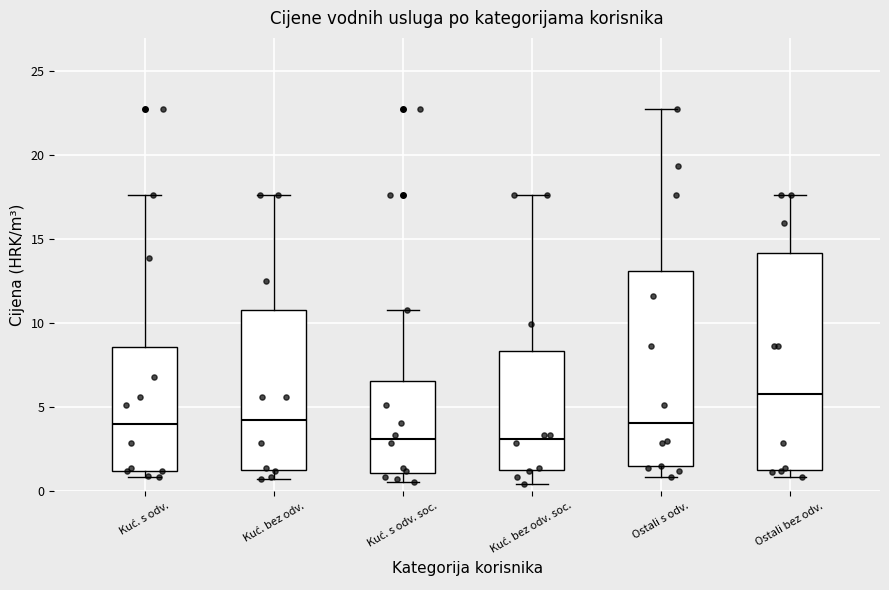

Reading left to right, transcribe this box plot: for each box, give where its median line is, the range the box spans, and where its two whiskers end, as read against the y-axis. The values are not printed on the chart, so give them approximately, as read against the axis.

Kuć. s odv.: median 4.0, box 1.0 to 8.5, whiskers 1.0 (just below the box's lower edge) to 17.5
Kuć. bez odv.: median 4.0, box 1.0 to 11.0, whiskers 0.5 to 17.5
Kuć. s odv. soc.: median 3.0, box 1.0 to 6.5, whiskers 0.5 to 11.0
Kuć. bez odv. soc.: median 3.0, box 1.0 to 8.5, whiskers 0.5 to 17.5
Ostali s odv.: median 4.0, box 1.5 to 13.0, whiskers 1.0 to 23.0
Ostali bez odv.: median 6.0, box 1.0 to 14.0, whiskers 1.0 (just below the box's lower edge) to 17.5